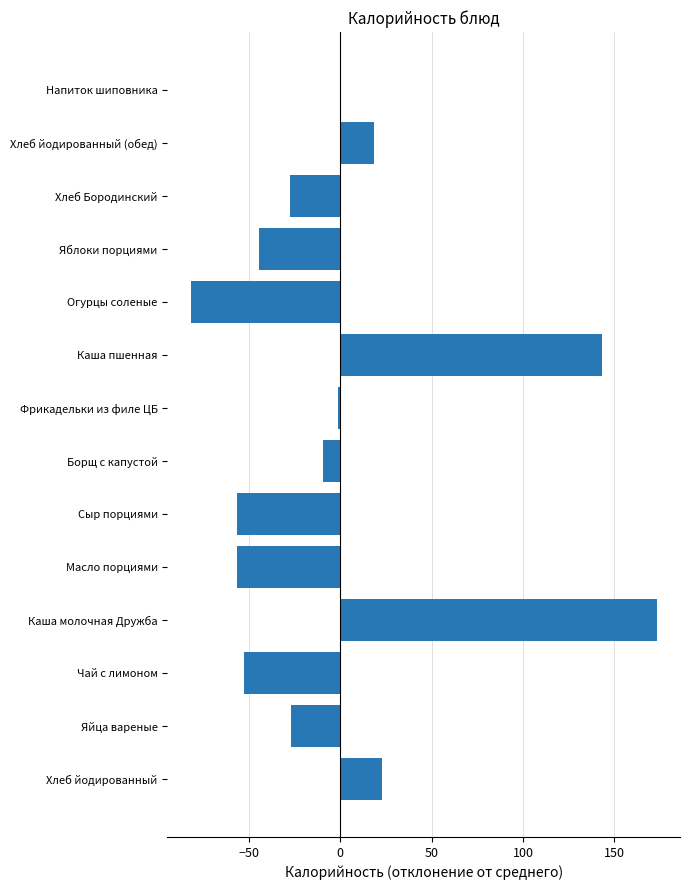

What is the change in value from Хлеб йодированный to Огурцы соленые?

-105.0